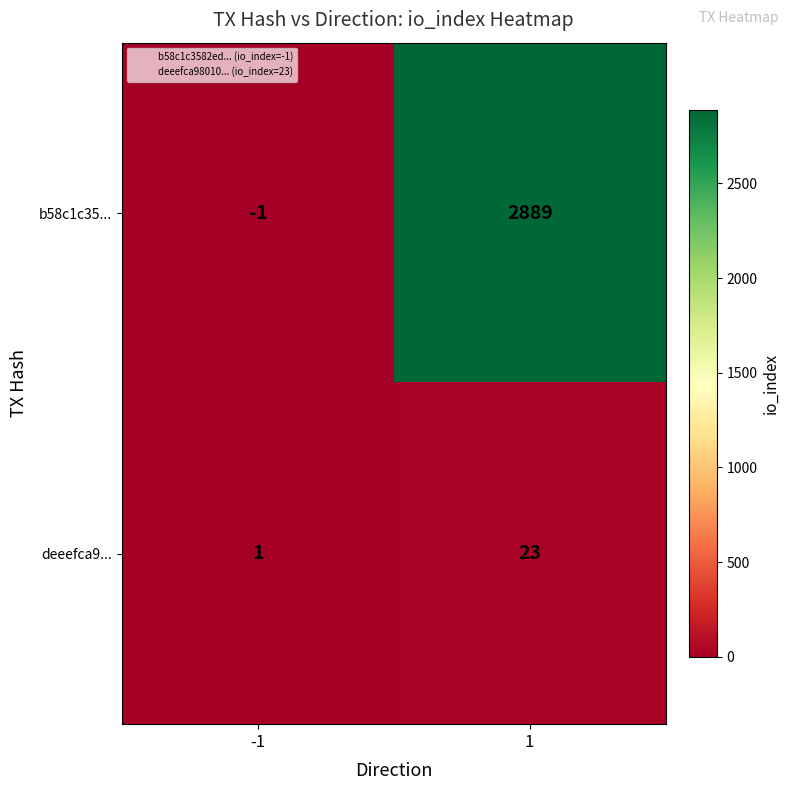

At 1, list the series in order from smallest to largest.

deeefca9..., b58c1c35...